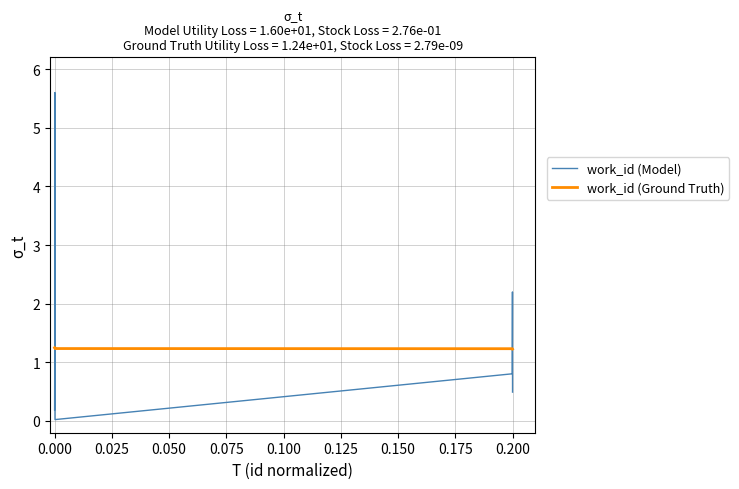

At how many categories does at least one series exceed 0?

10